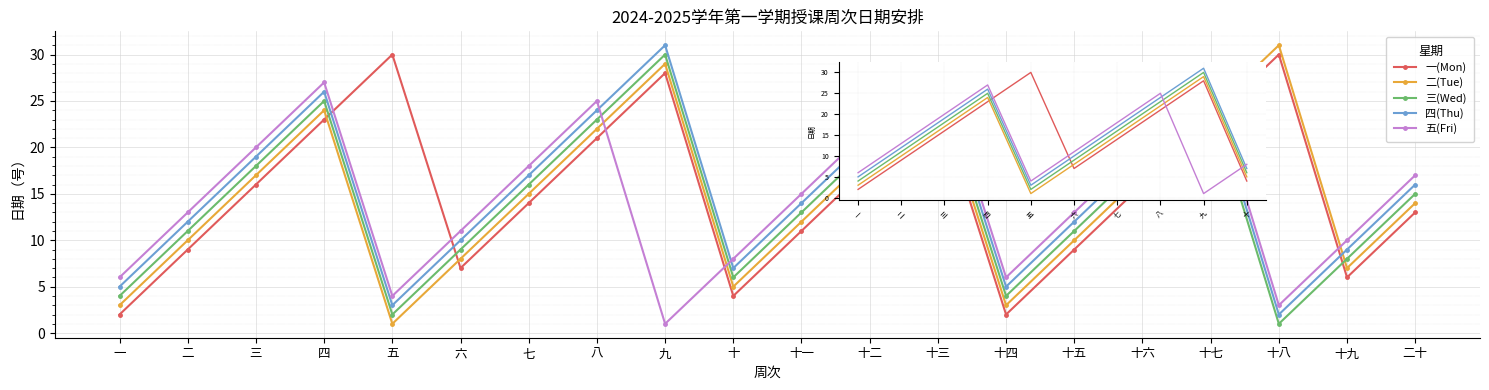

True or false: 二(Tue) has more than 1 interior local peaks.

True